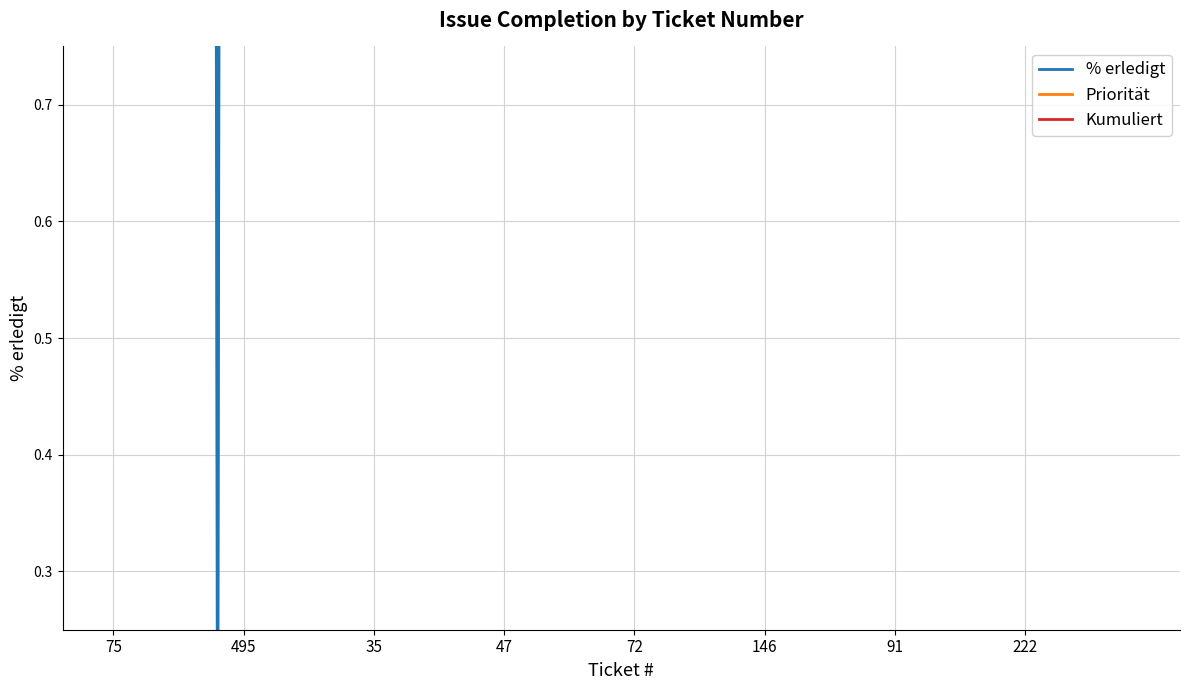

Does the chart display data point markers on the line(s)?

No